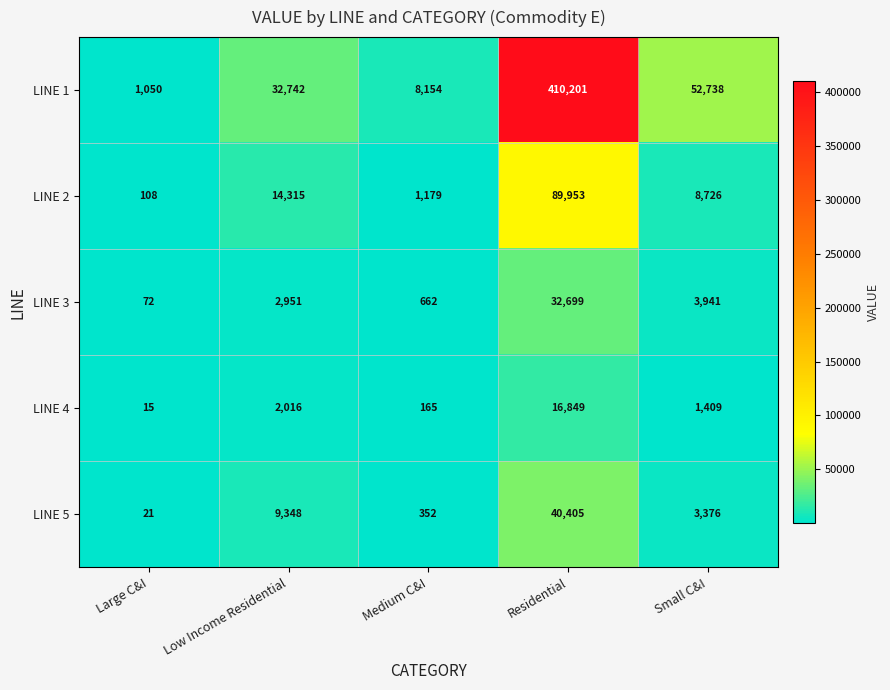

What is the minimum value shown in the chart?

15